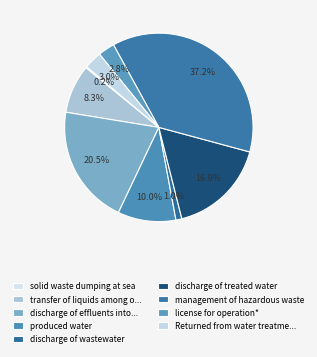

Count the number of slices in the pie.

10